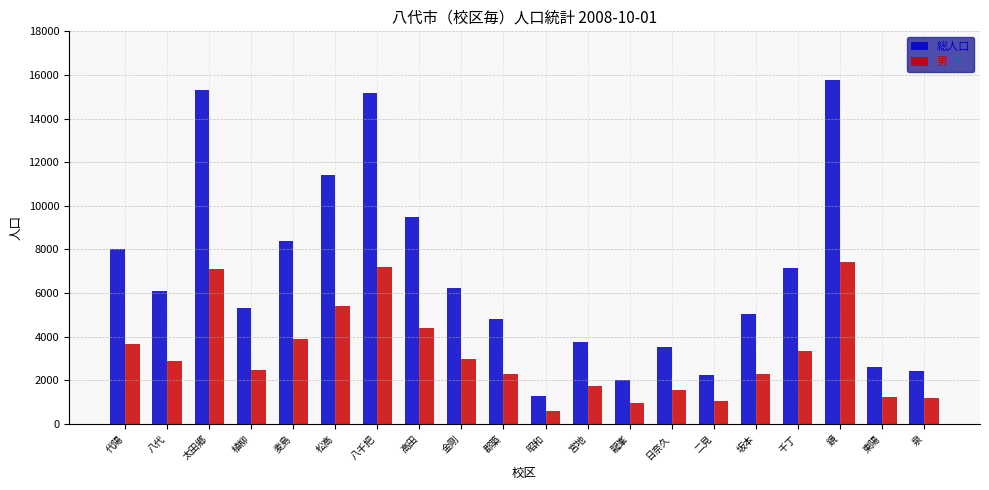

Which series changed the most between 郡築 and 泉?

総人口